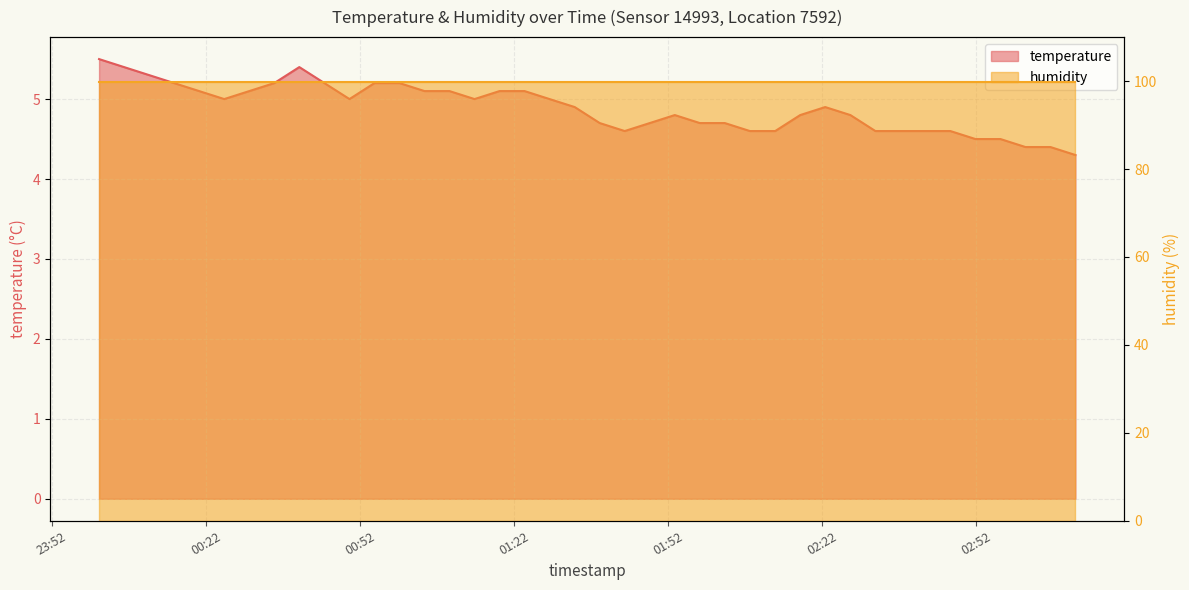

Which label corresponds to the largest value in the chart?

2024-01-27T00:01:14